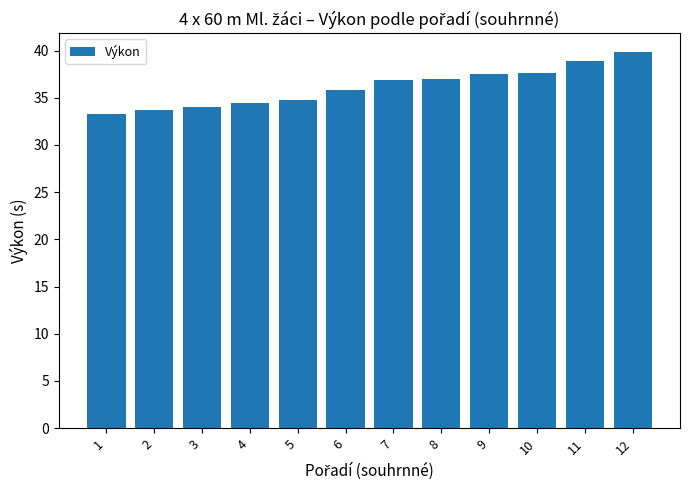

What is the difference between the values at 9 and 2?

3.8